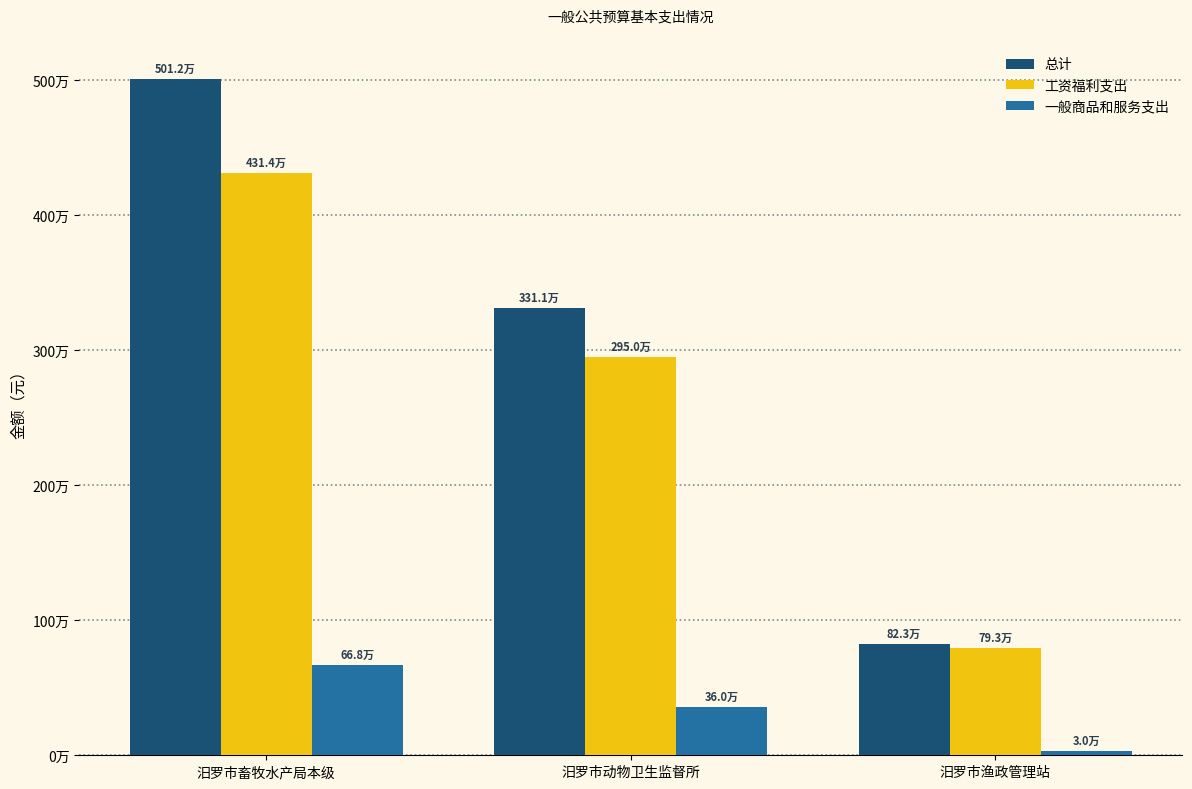

Does the chart contain any negative values?

No